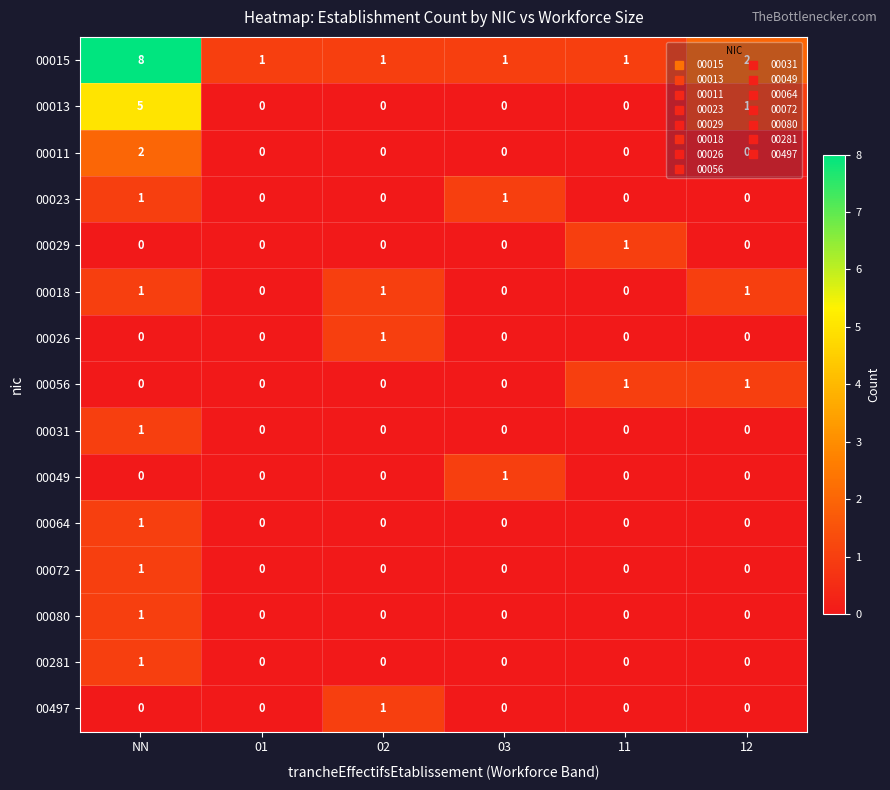

What is the difference between the maximum and minimum values in the 00013 series?

5